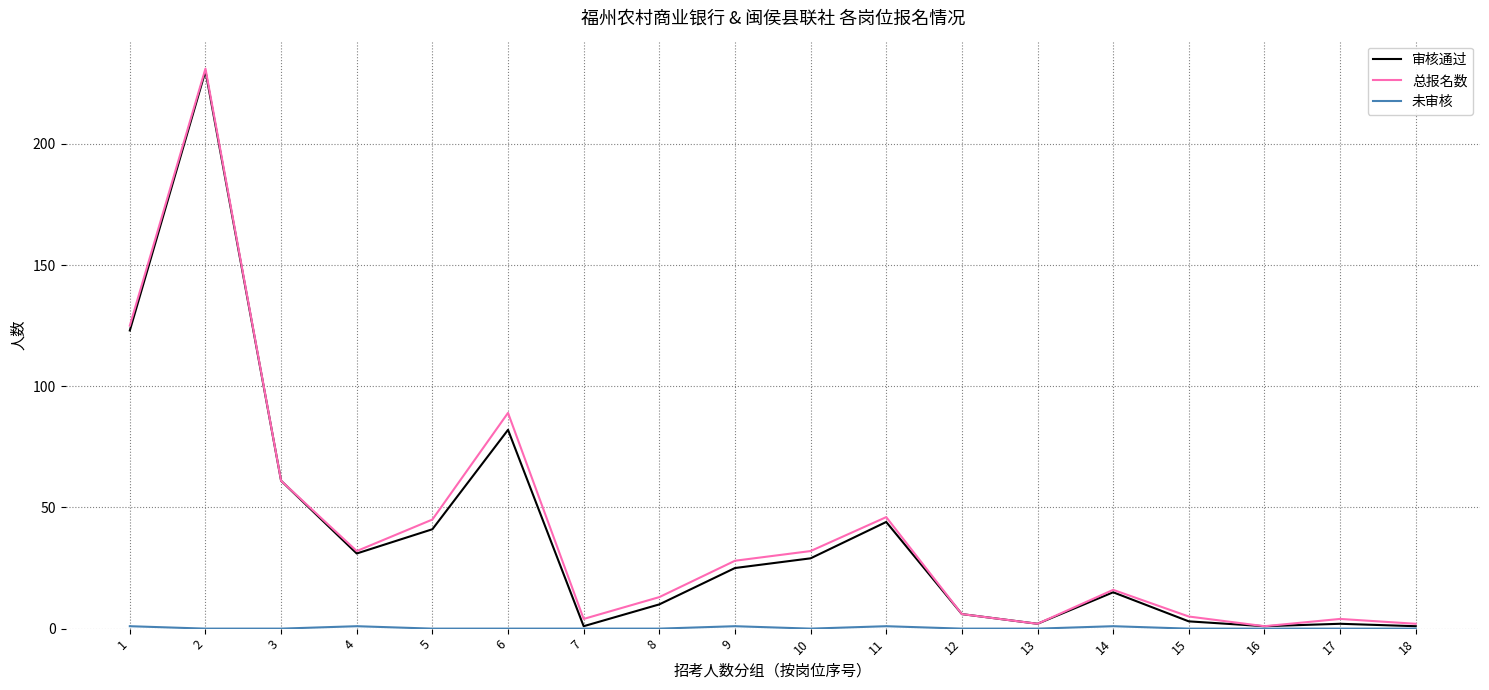

Which series changed the most between 10 and 12?

总报名数